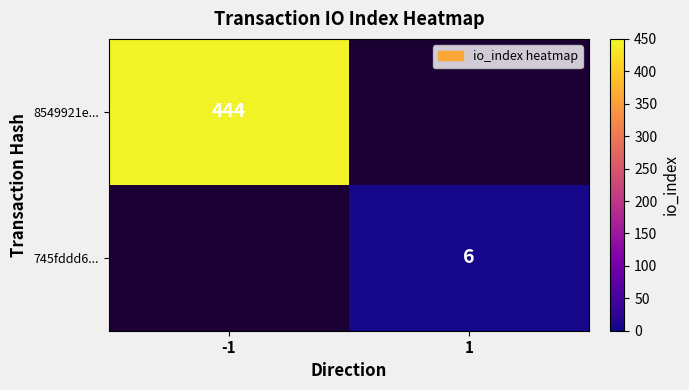

The 8549921e... series shows 444 at -1. True or false?

True